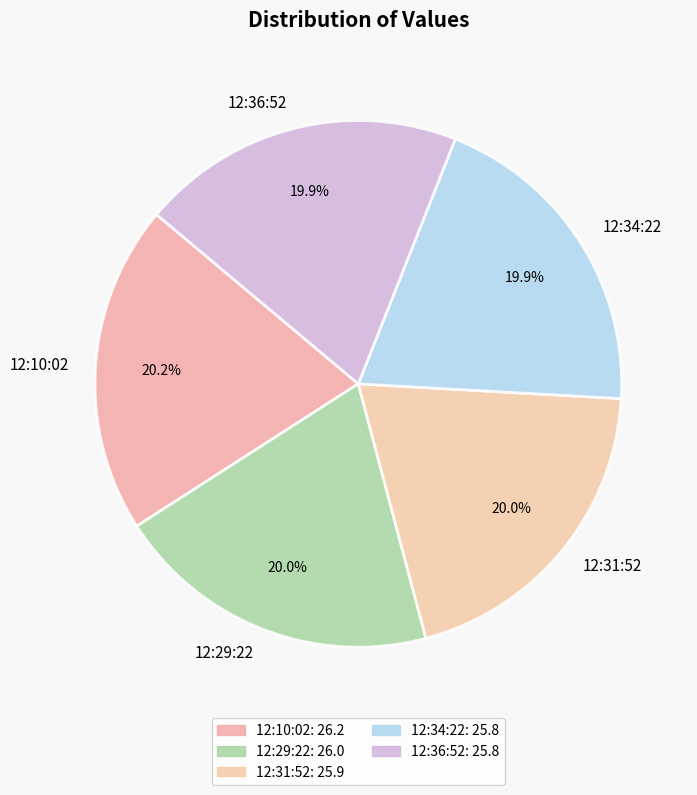

Count the number of slices in the pie.

5